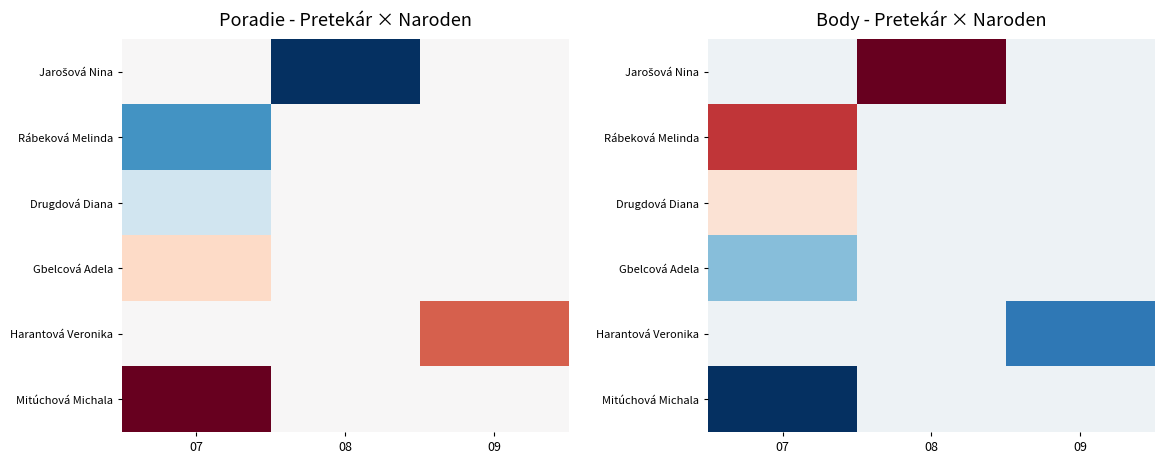

The value of Gbelcová Adela at 09 is 2.2. True or false?

False